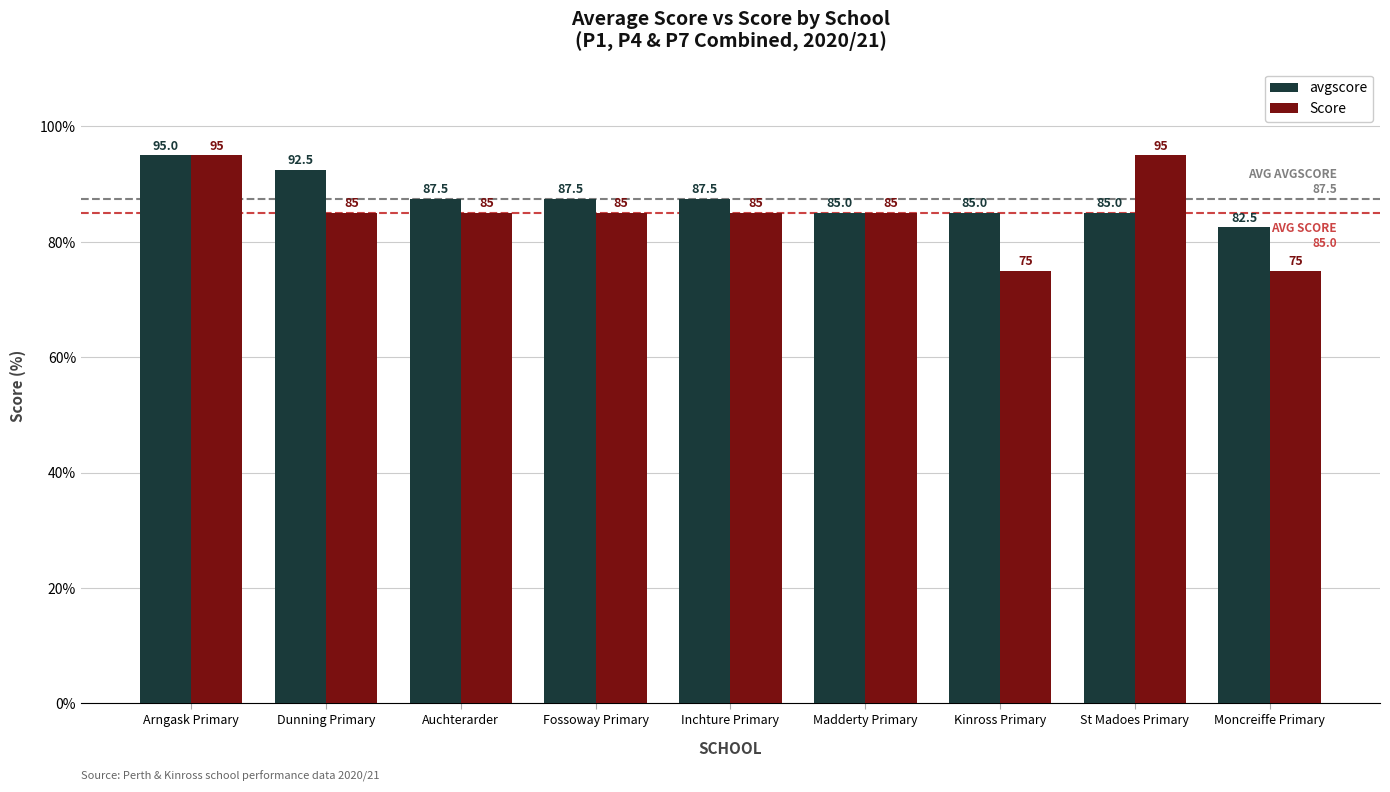

Rank the series at Fossoway Primary from highest to lowest value.

avgscore, Score